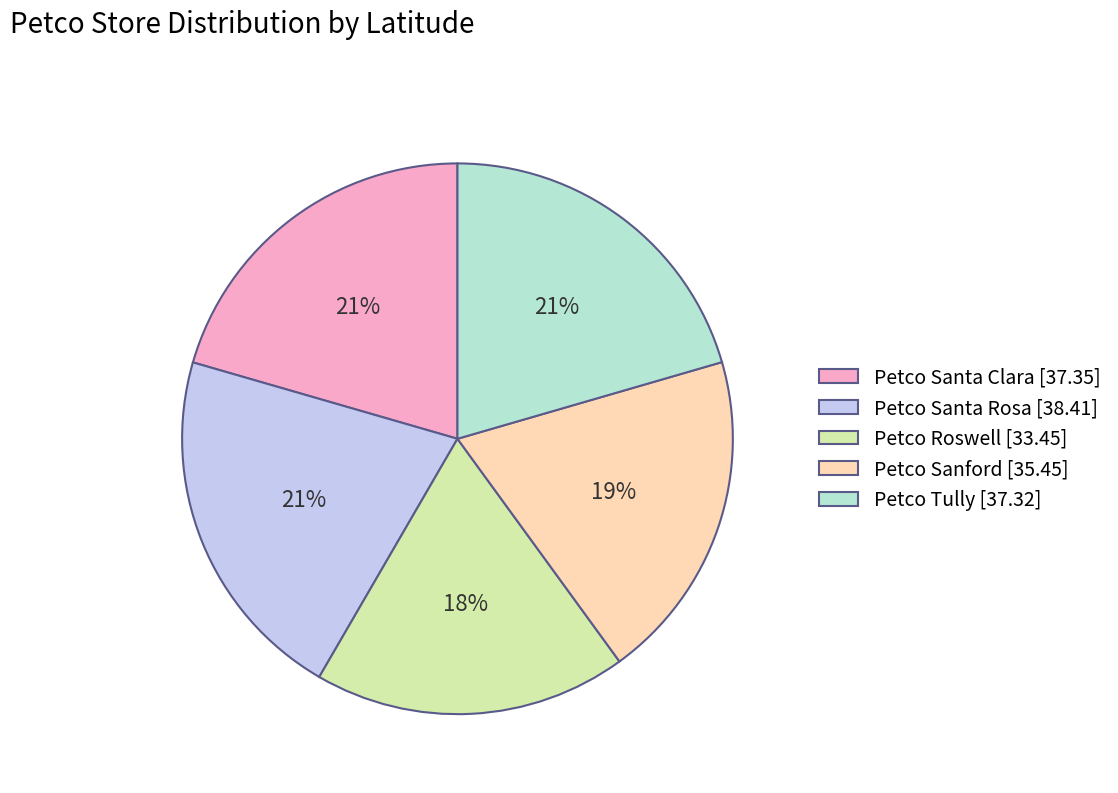

Is it true that Petco Santa Clara is 21% of the pie?

True